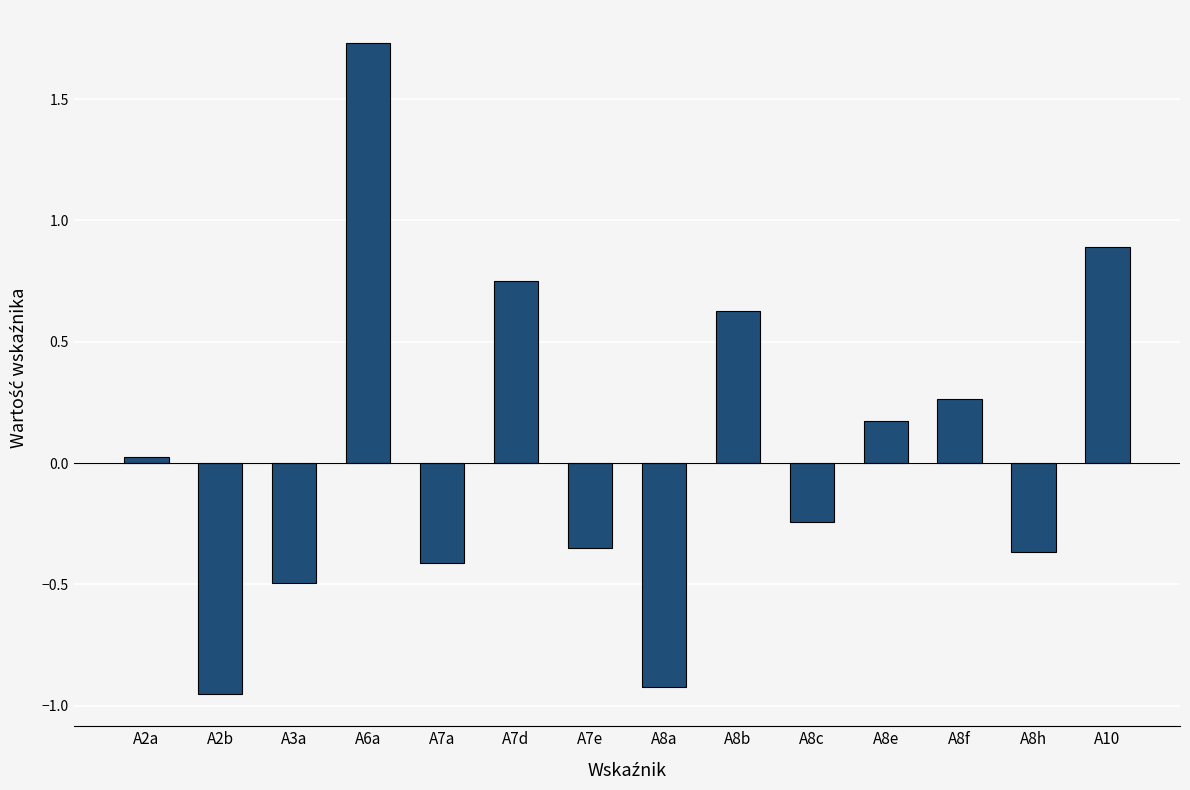

What is the change in value from A3a to A6a?

+2.2